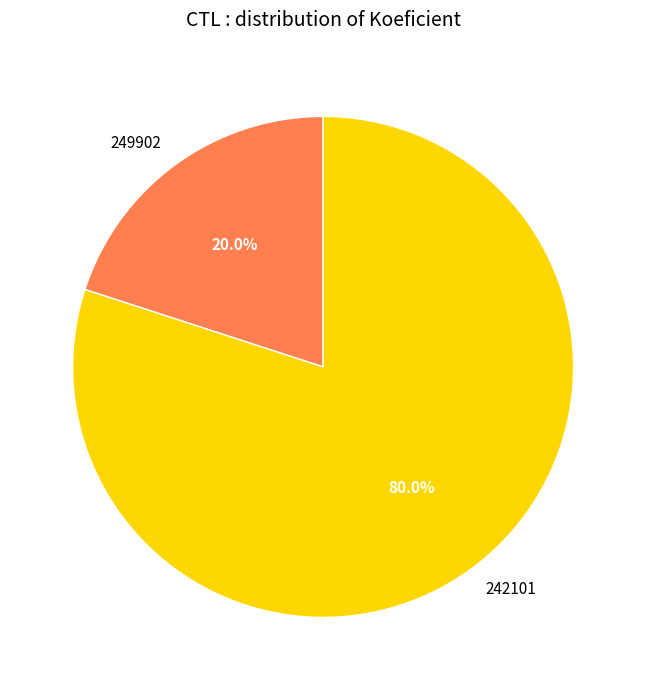

Is it true that 242101 is 80% of the pie?

True